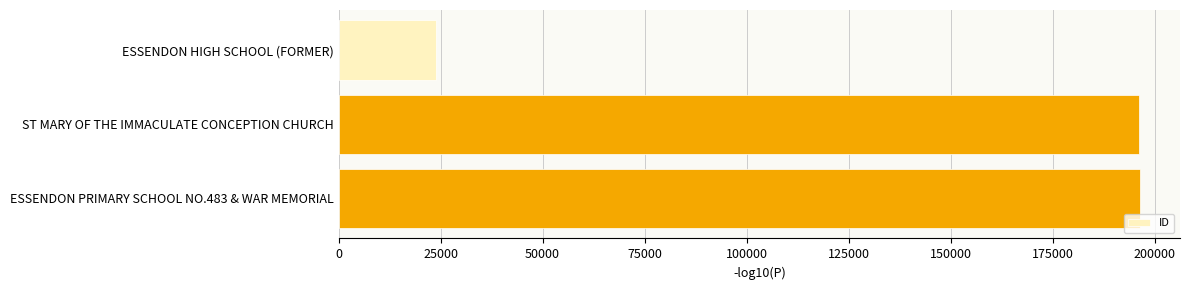

Where is the data nearest to the value 110187?

ST MARY OF THE IMMACULATE CONCEPTION CHURCH